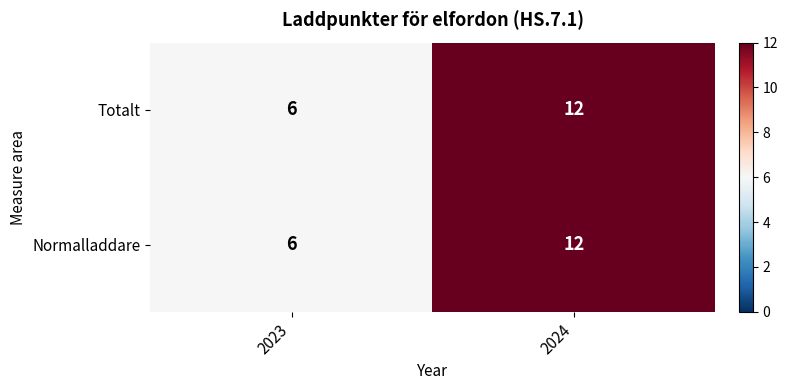

What is the minimum value shown in the chart?

6